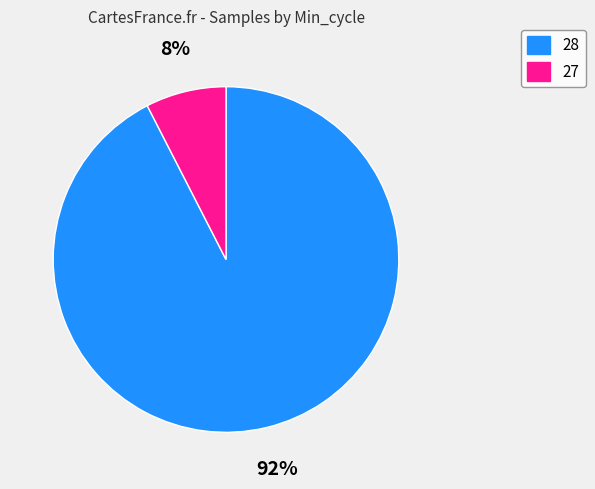

The 27 slice represents 8% of the pie. True or false?

True